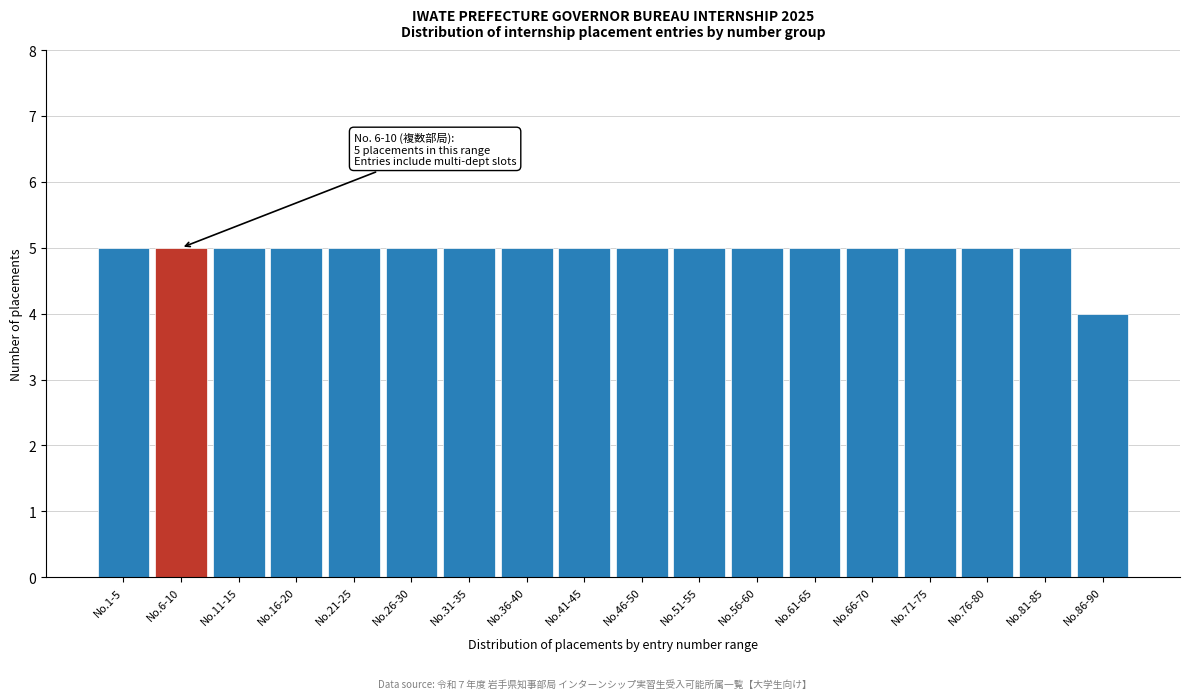

Reading left to right, extract all data points from this chart.

No.1-5=5	No.6-10=5	No.11-15=5	No.16-20=5	No.21-25=5	No.26-30=5	No.31-35=5	No.36-40=5	No.41-45=5	No.46-50=5	No.51-55=5	No.56-60=5	No.61-65=5	No.66-70=5	No.71-75=5	No.76-80=5	No.81-85=5	No.86-90=4